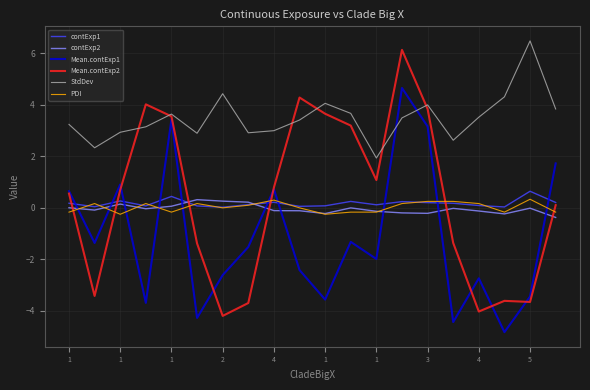

How many series are shown in this chart?

6